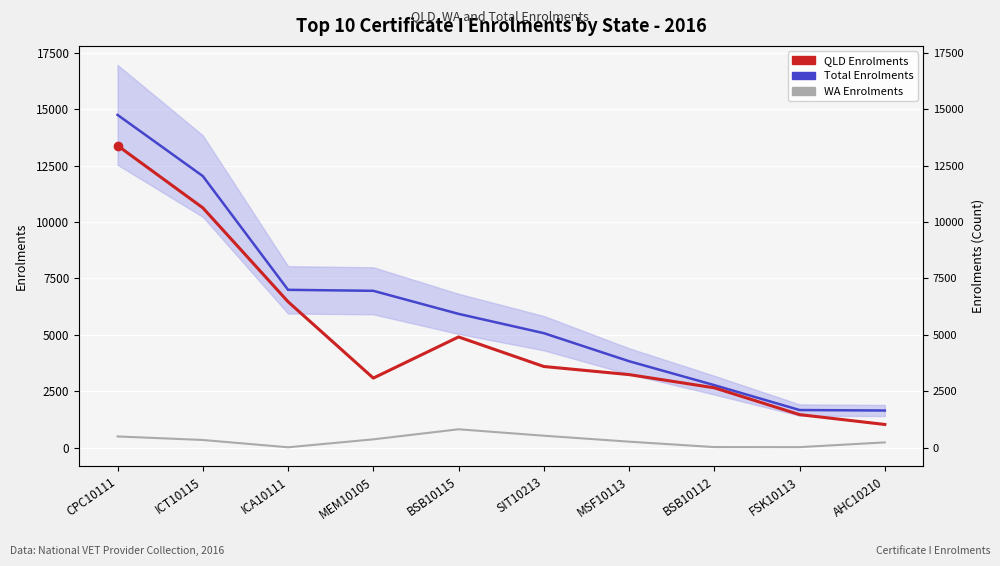

List the series in order of their peak value, lowest first.

WA Enrolments, QLD Enrolments, Total Enrolments